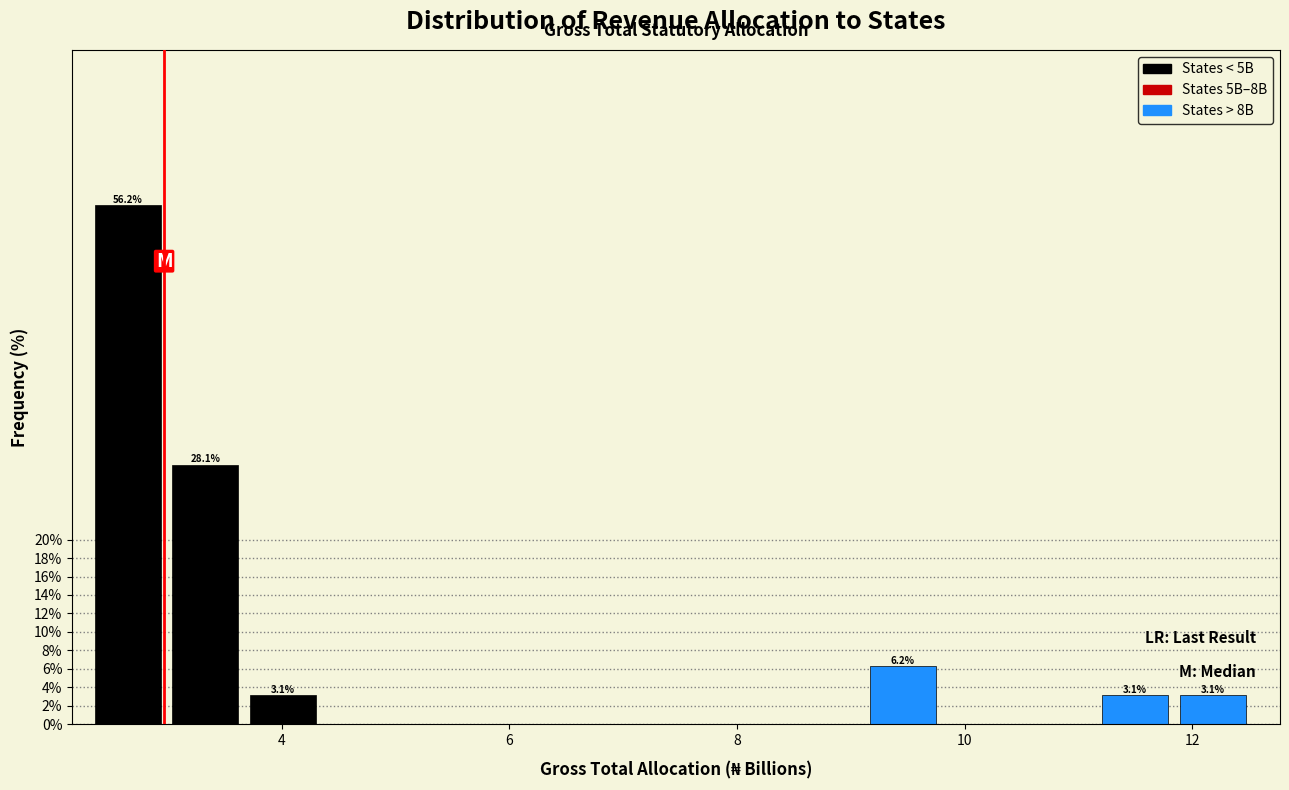

Around what value on the x-axis is the tallest bar? Give the approximate position of its centre, as read against the axis.

2.6